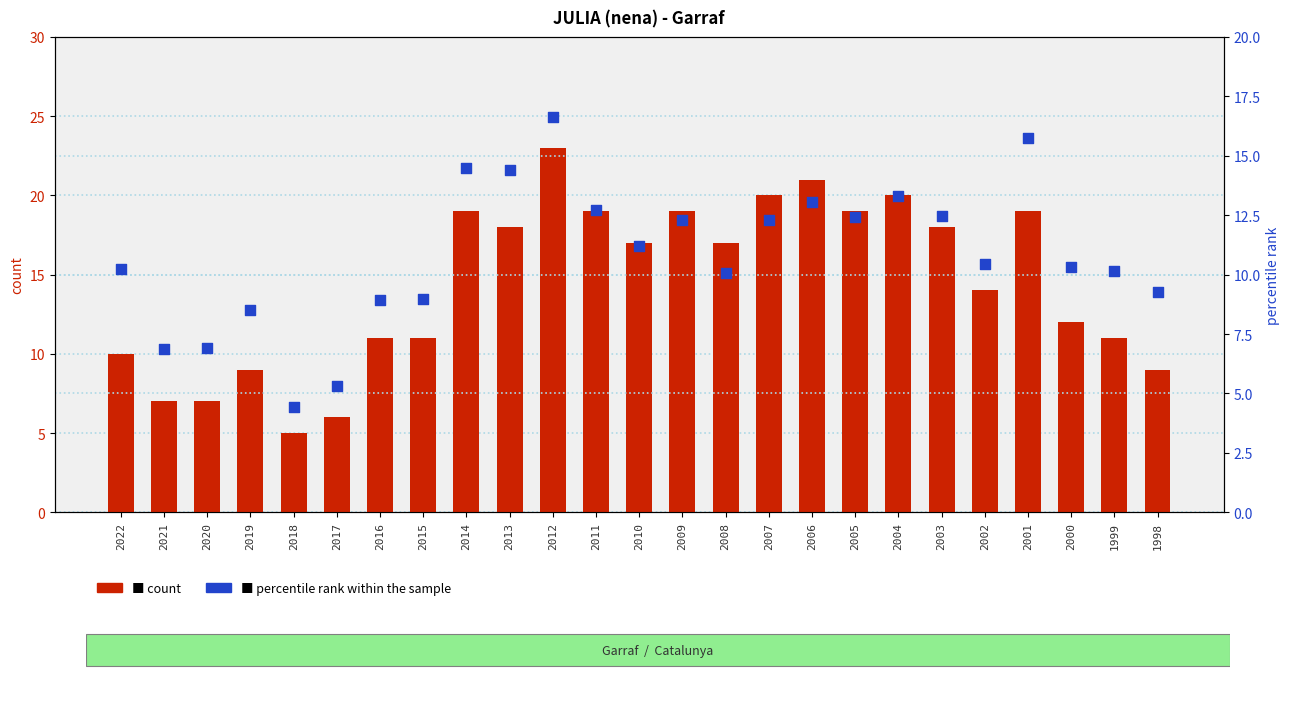

What are all the series names shown in the legend?

count, percentile rank within the sample